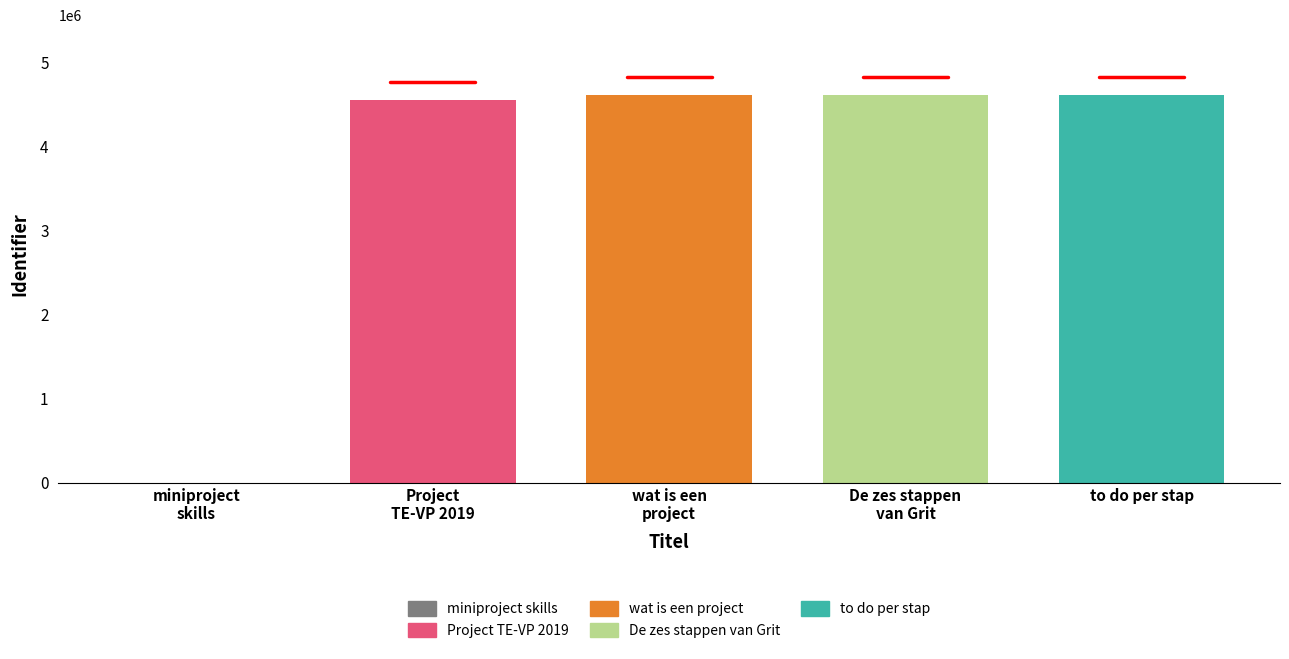

Count the number of data series in this chart.

4